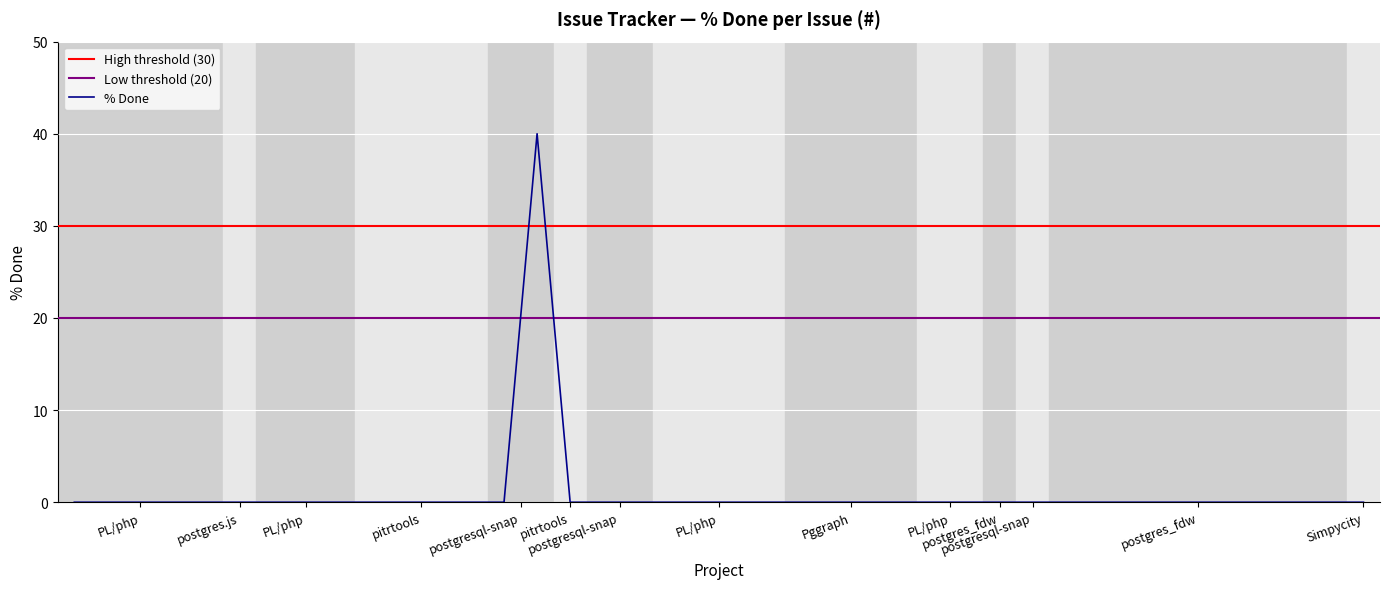

Reading right to left, transcribe all the data shown in this chart.

0	0	0	0	0	0	0	0	0	0	0	0	0	0	0	0	0	0	0	0	0	0	0	0	0	40	0	0	0	0	0	0	0	0	0	0	0	0	0	0